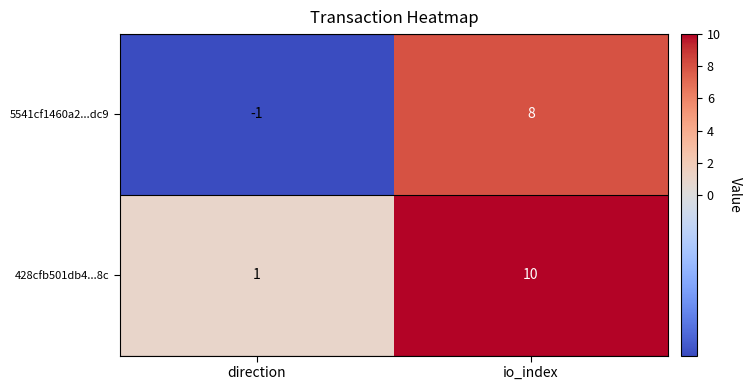

Is it true that 5541cf1460a2...dc9 equals -1 at direction?

True